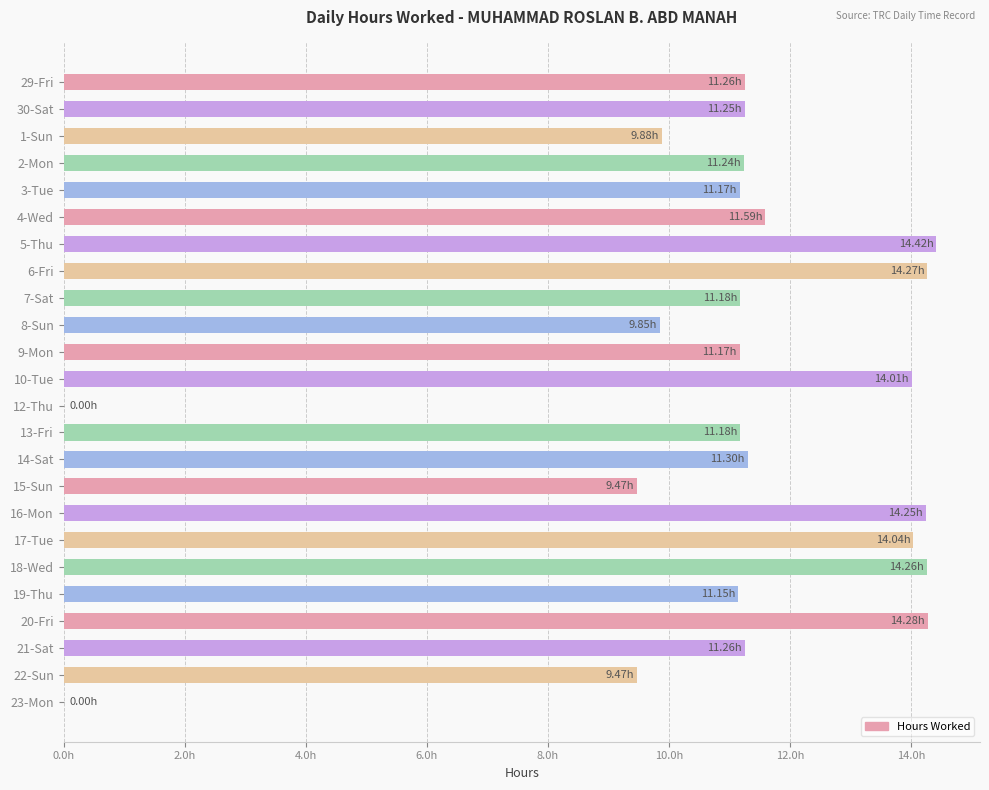

Are the bars horizontal?

Yes